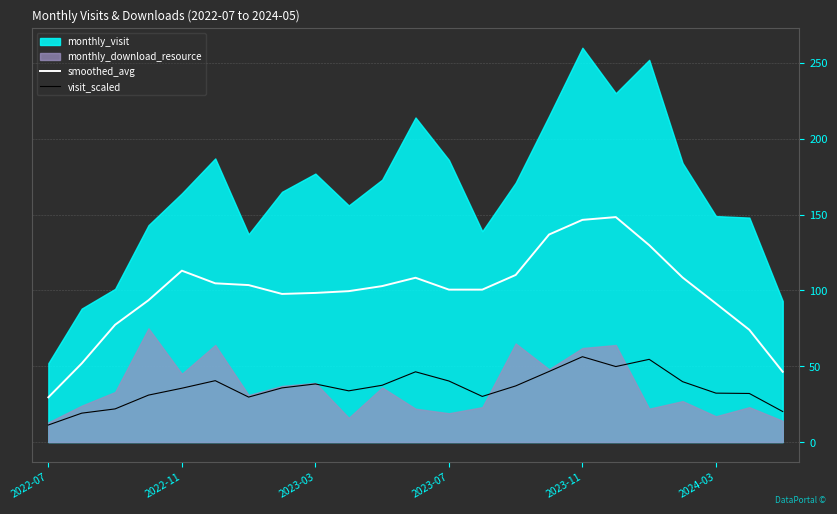

In smoothed_avg, how many points are higher than both neighbors (excluding endpoints)?

3